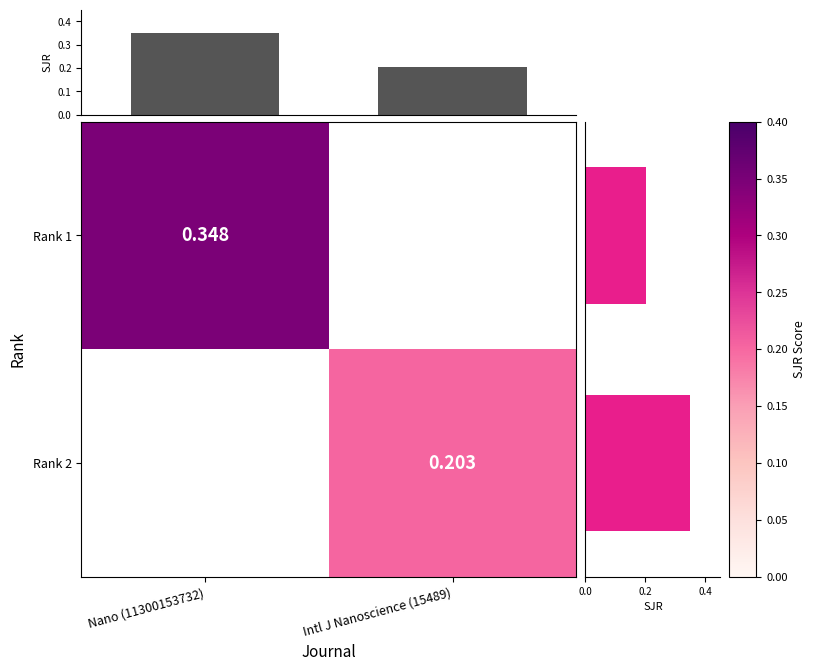

Which series has the largest total across all categories?

Col SJR max